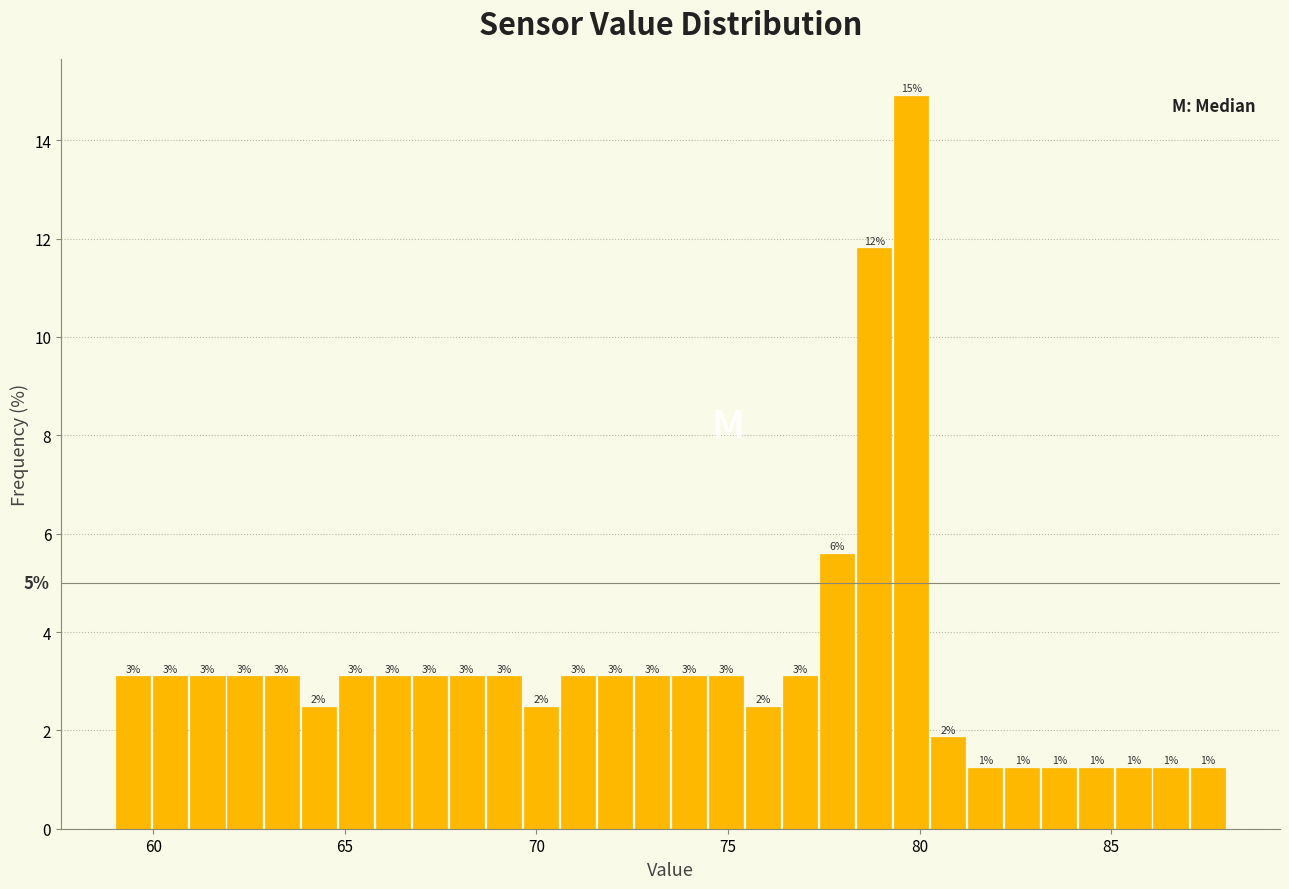

Read against the x-axis, roughly where is the centre of the tallest bar?

80.0